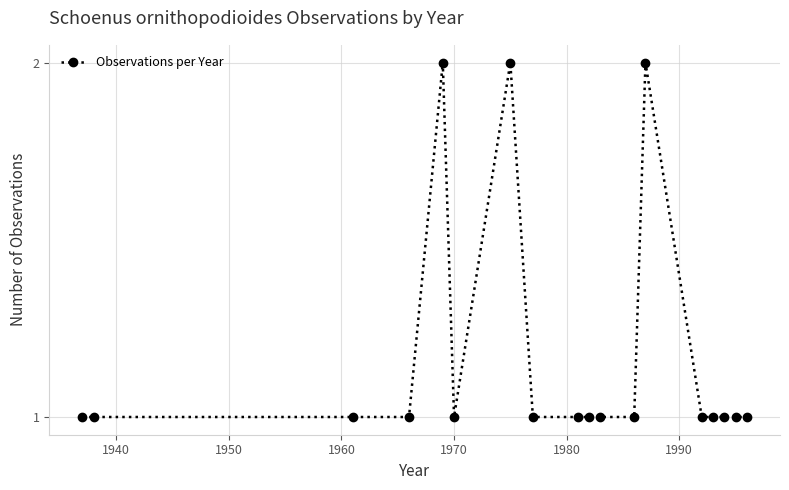

What is the sum of all values?

21